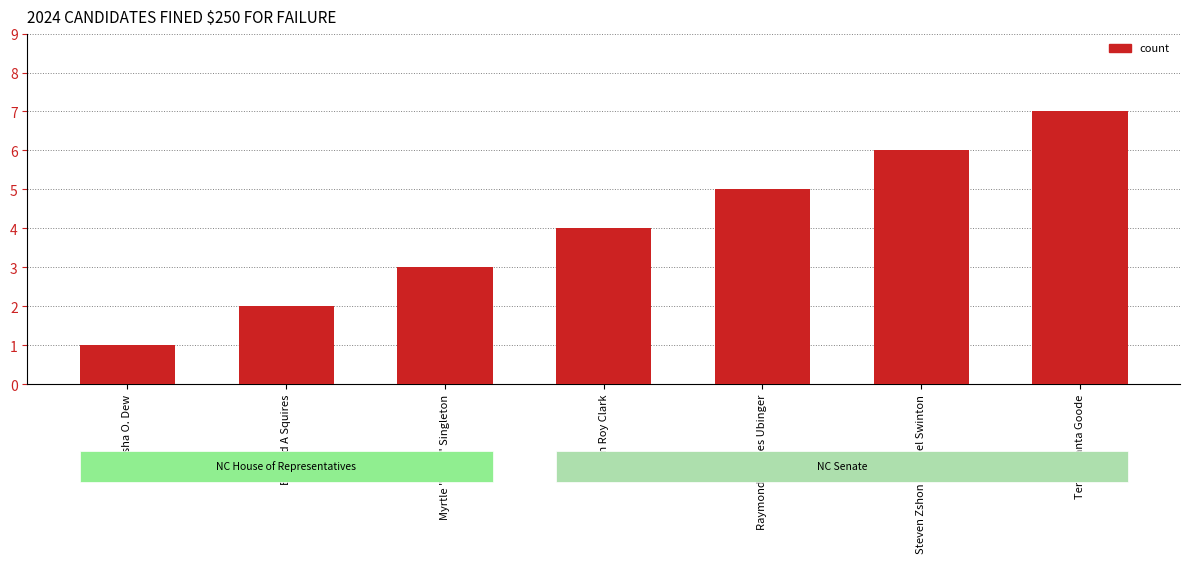

At which category does the chart reach its minimum across all series?

Aisha O. Dew